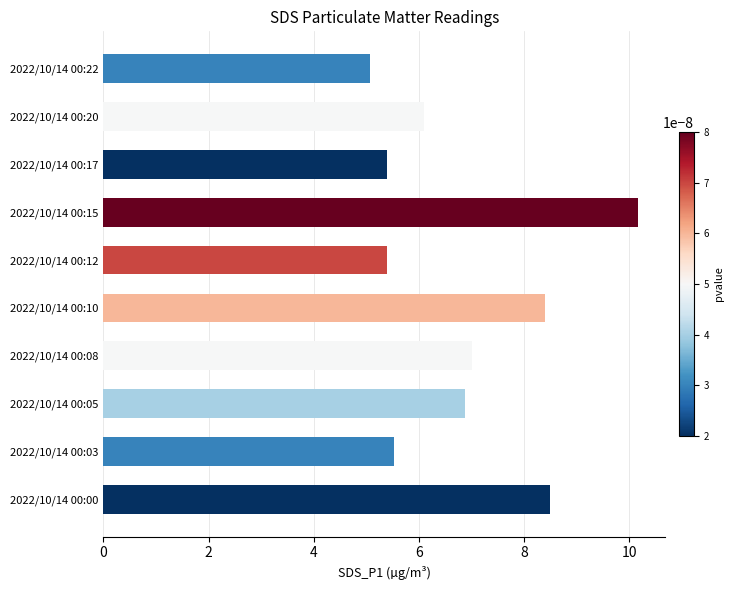

What is the difference between the maximum and minimum values?

5.1